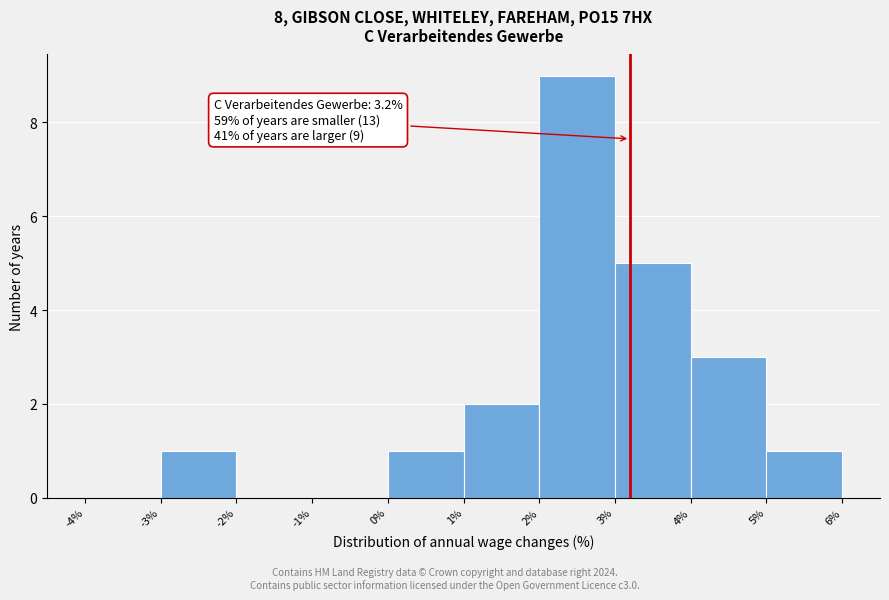

Which range on the x-axis has the tallest bar?

2% to 3%